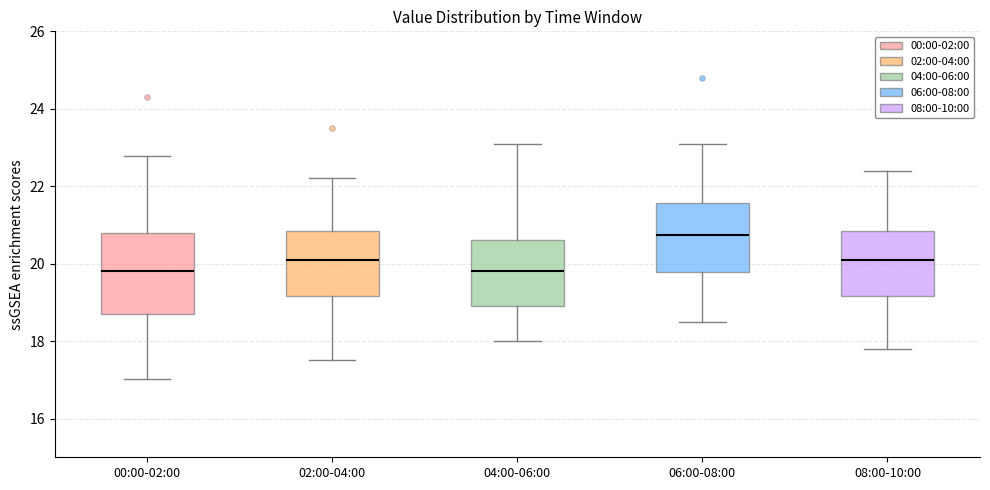

Reading left to right, transcribe this box plot: for each box, give where its median line is, the range the box spans, and where its two whiskers end, as read against the y-axis. The values are not printed on the chart, so give them approximately, as read against the axis.

00:00-02:00: median 19.8, box 18.8 to 20.8, whiskers 17.0 to 22.8
02:00-04:00: median 20.2, box 19.2 to 20.8, whiskers 17.6 to 22.2
04:00-06:00: median 19.8, box 19.0 to 20.6, whiskers 18.0 to 23.2
06:00-08:00: median 20.8, box 19.8 to 21.6, whiskers 18.6 to 23.2
08:00-10:00: median 20.2, box 19.2 to 20.8, whiskers 17.8 to 22.4